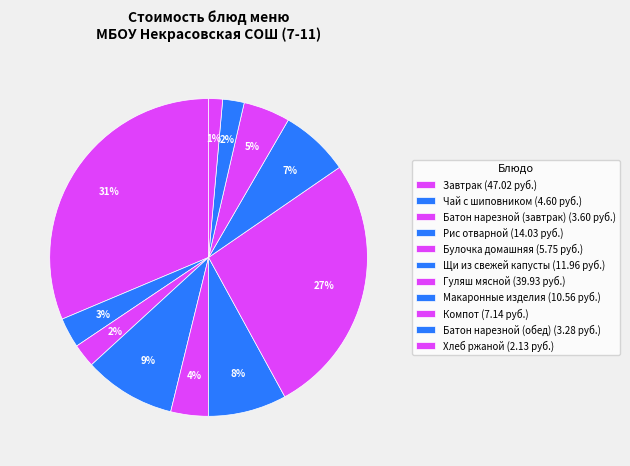

Between Рис отварной and Щи из свежей капусты, which is larger?

Рис отварной